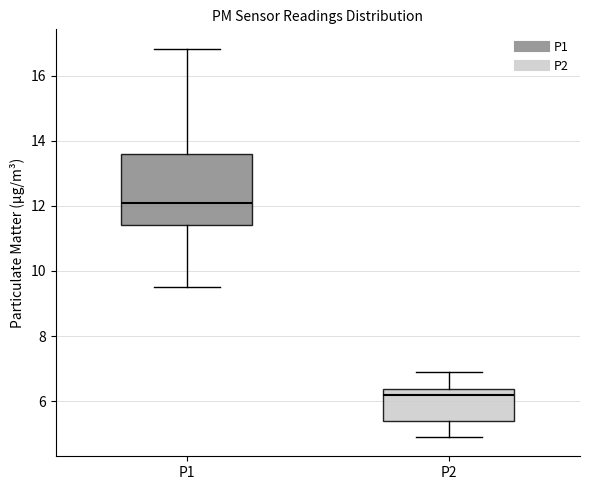

Reading left to right, transcribe this box plot: for each box, give where its median line is, the range the box spans, and where its two whiskers end, as read against the y-axis. The values are not printed on the chart, so give them approximately, as read against the axis.

P1: median 12.0, box 11.4 to 13.6, whiskers 9.6 to 16.8
P2: median 6.2, box 5.4 to 6.4, whiskers 5.0 to 6.8